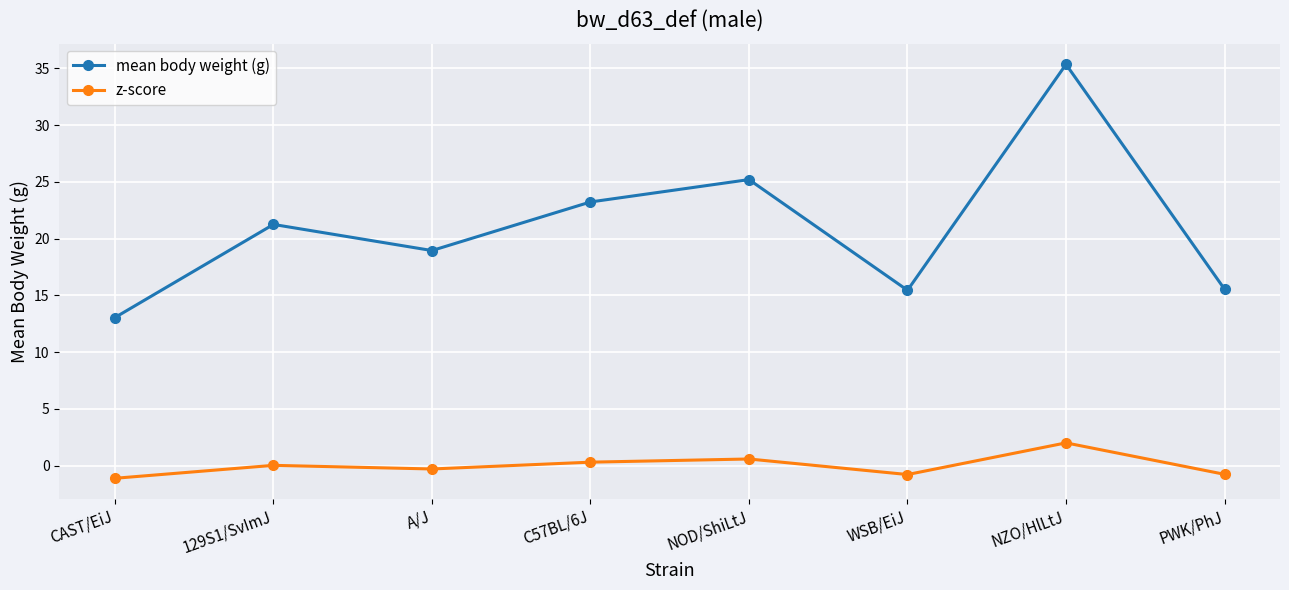

The value of mean body weight (g) at WSB/EiJ is 5.6. True or false?

False